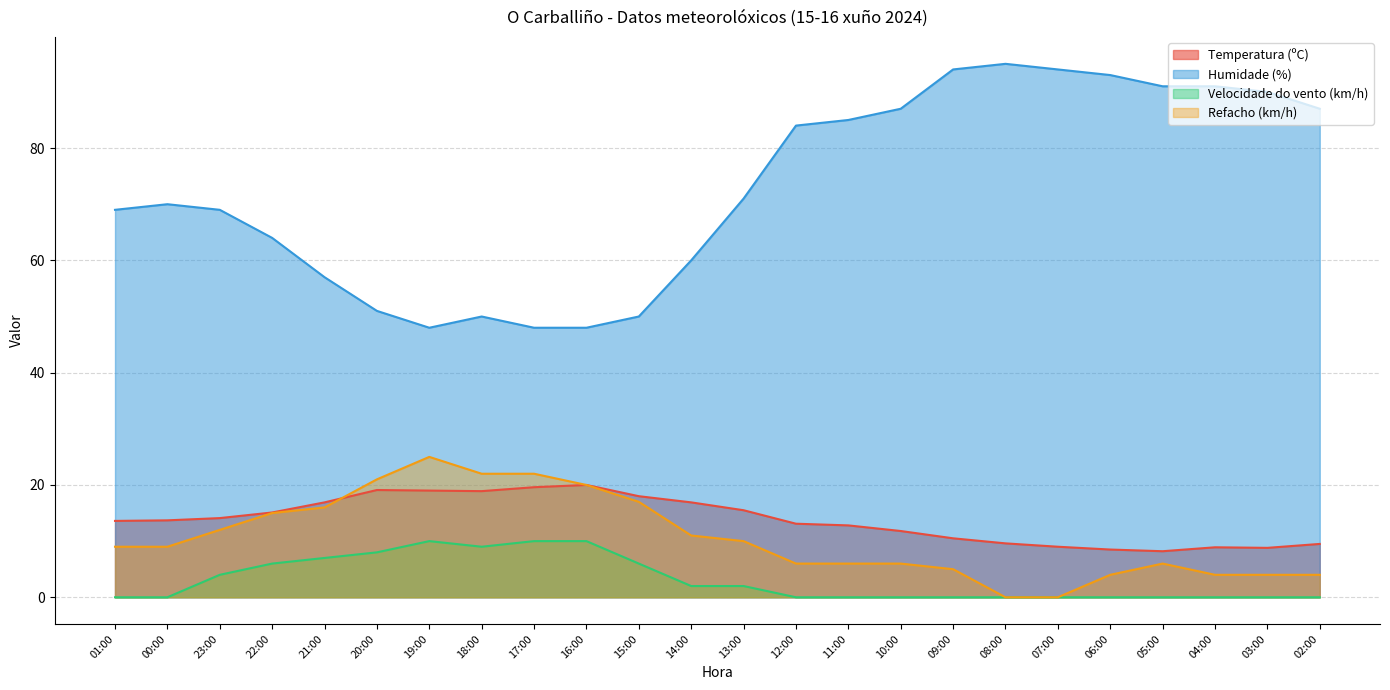

What is the approximate value of Temperatura (ºC) at 07:00?

9.0